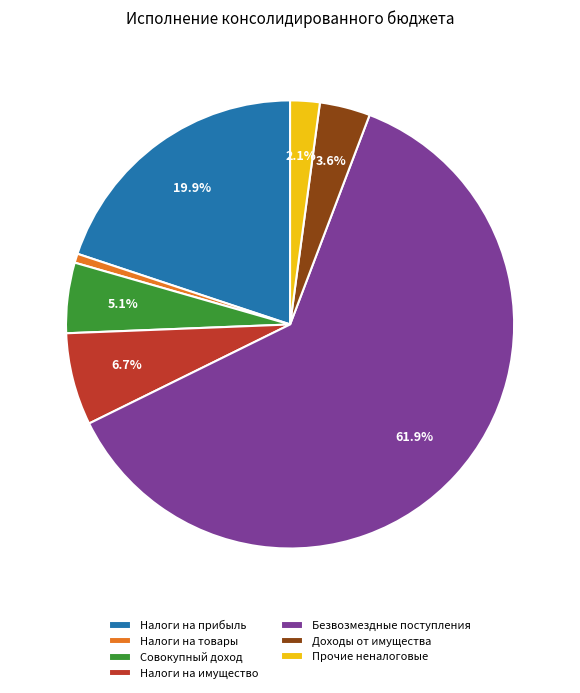

Which has a higher value, Налоги на прибыль or Налоги на товары?

Налоги на прибыль